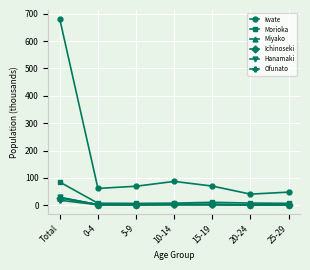

Which series has the widest spread of values?

Iwate